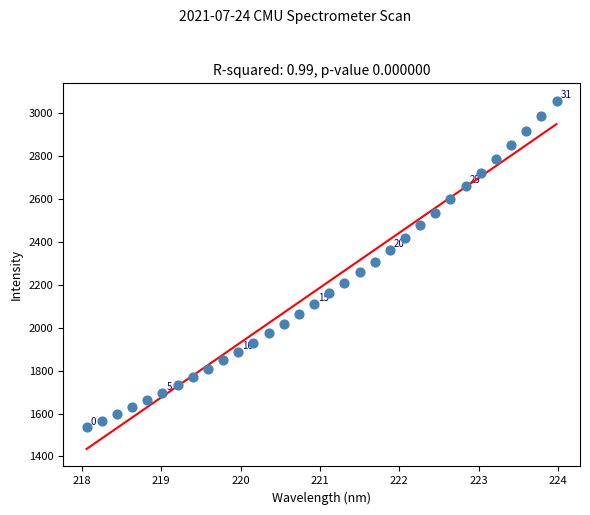

What is the range of Y values (max minus min)?

1523.7